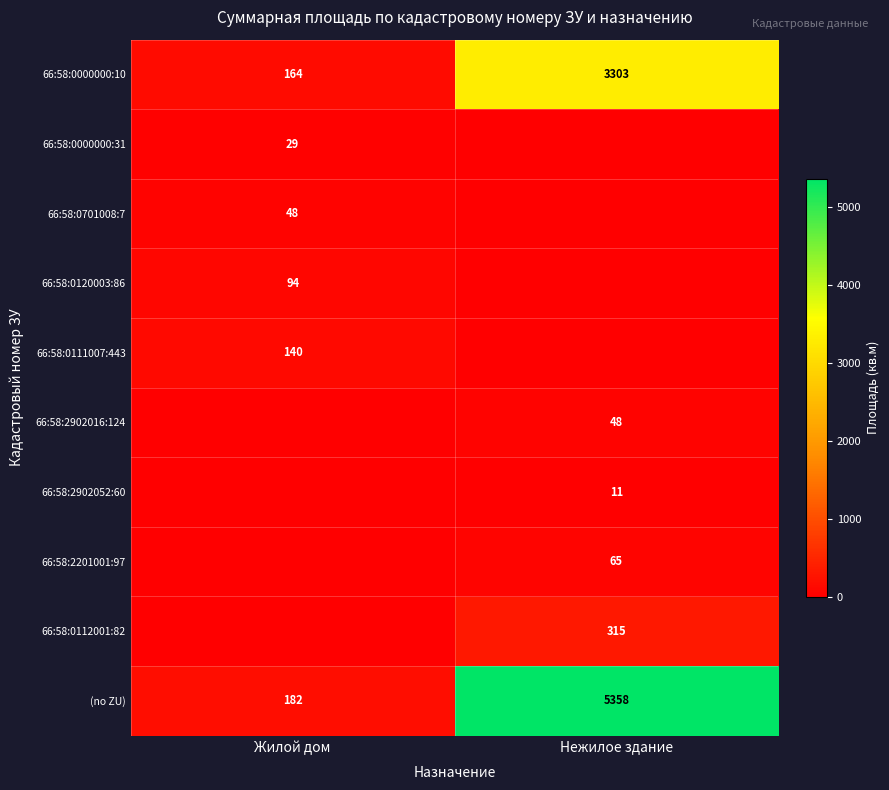

What is the approximate value of (no ZU) at Жилой дом, to the nearest 100?

200